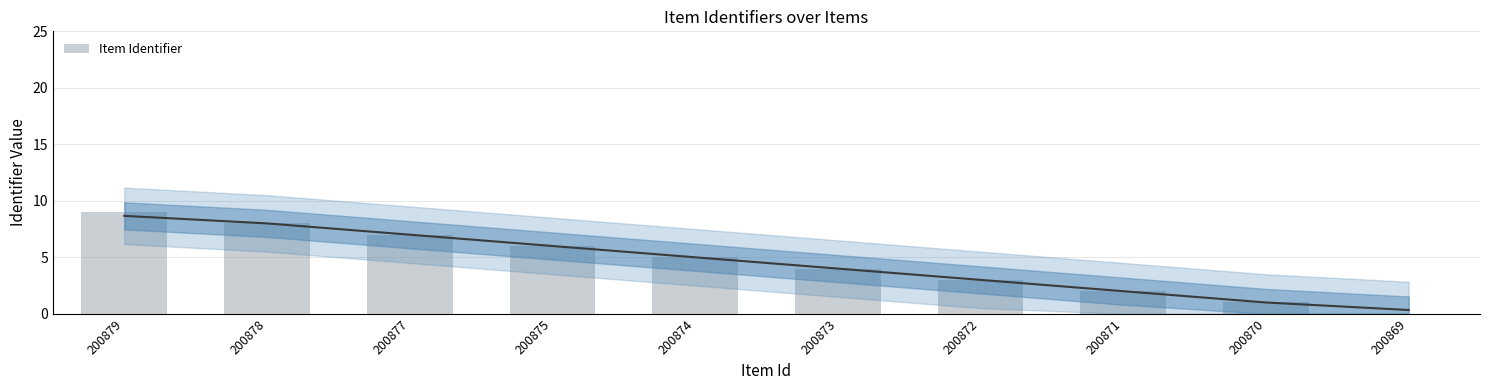

Rank the categories by value from lowest to highest.

200869, 200870, 200871, 200872, 200873, 200874, 200875, 200877, 200878, 200879